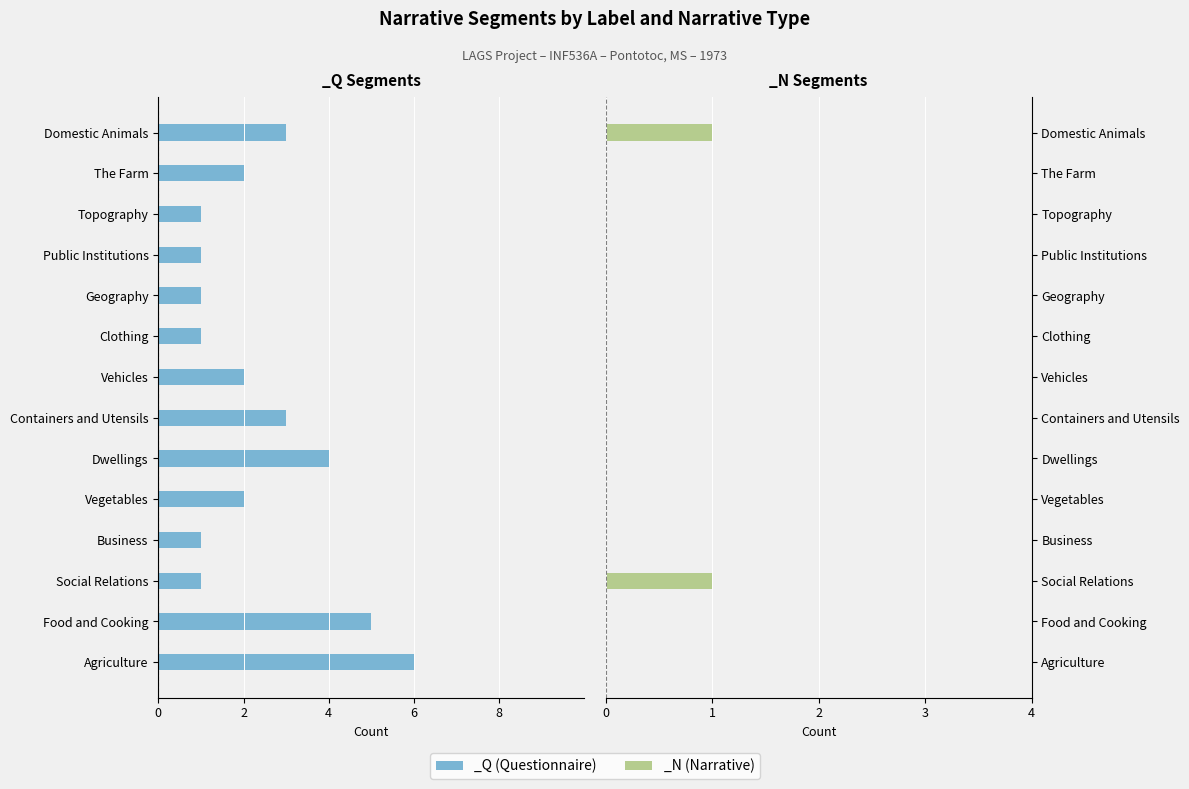

What value does the _Q series have at Business?

-1